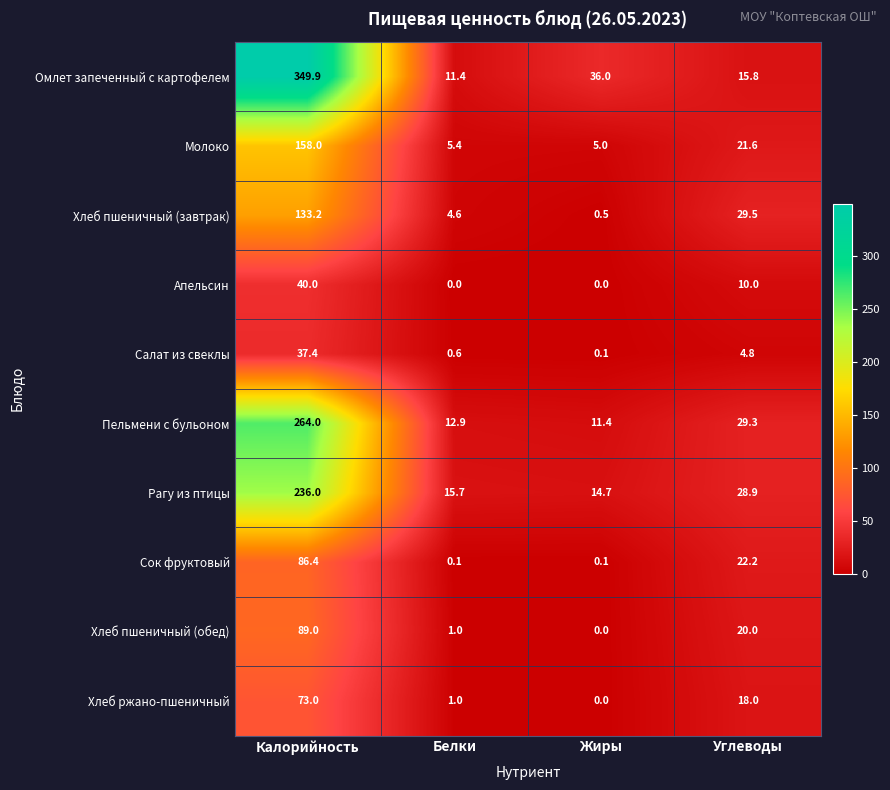

Between Белки and Жиры, which series saw the biggest shift?

Омлет запеченный с картофелем